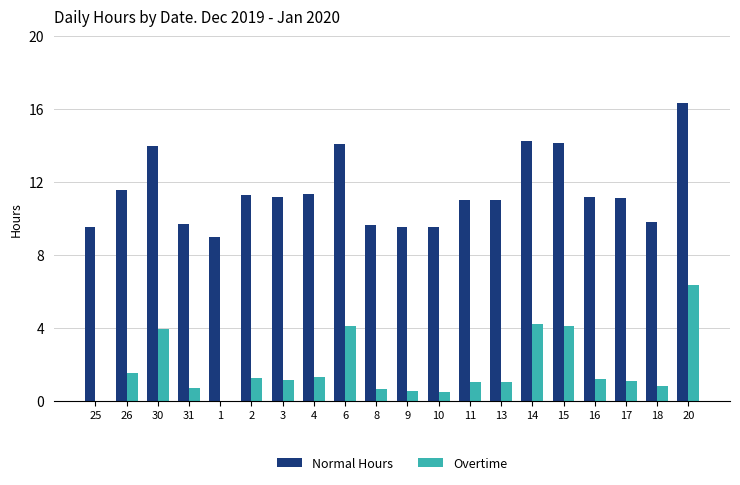

What is the total value across all series at 15?

18.3